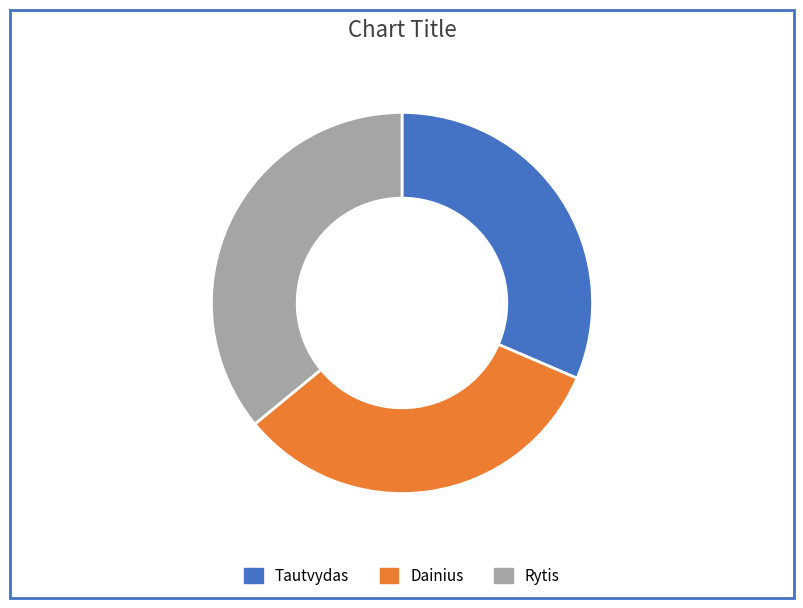

How many segments does this pie chart have?

3